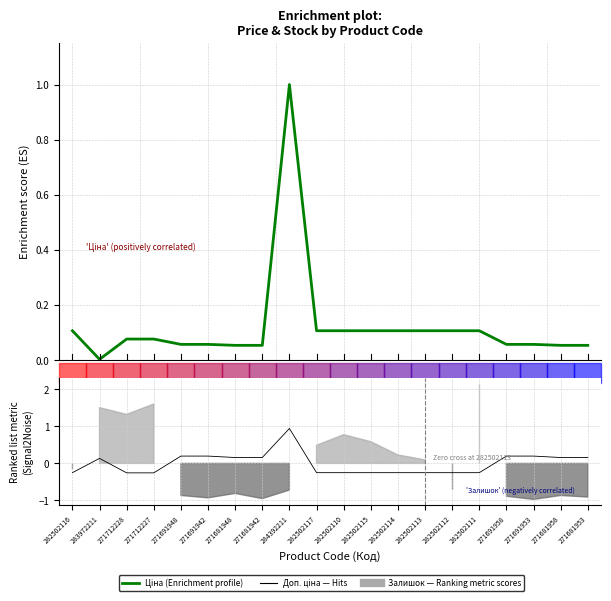

What is the total value across all series at 284392211?

1.9